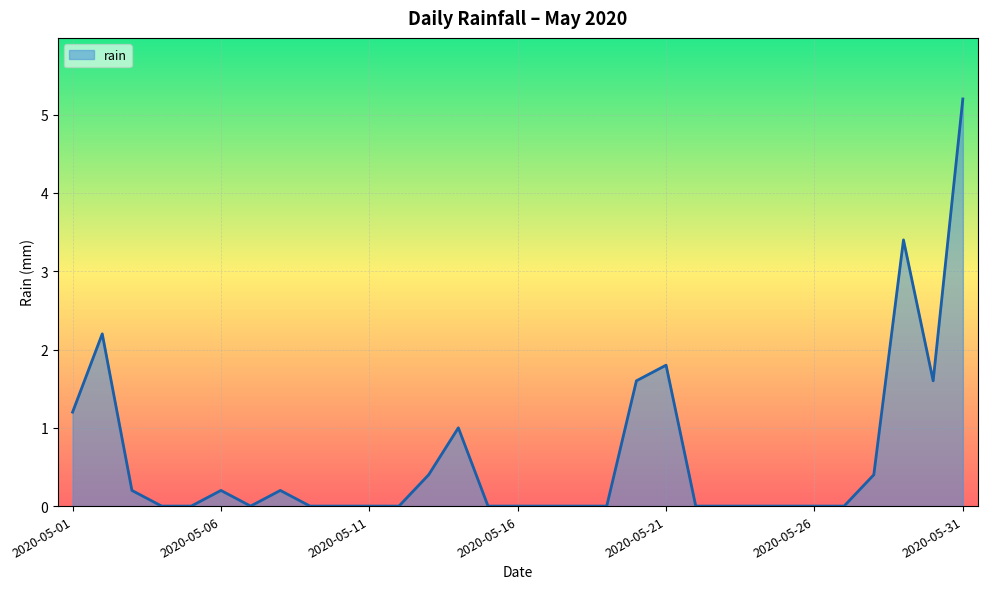

What is the difference between the maximum and minimum values?

5.2